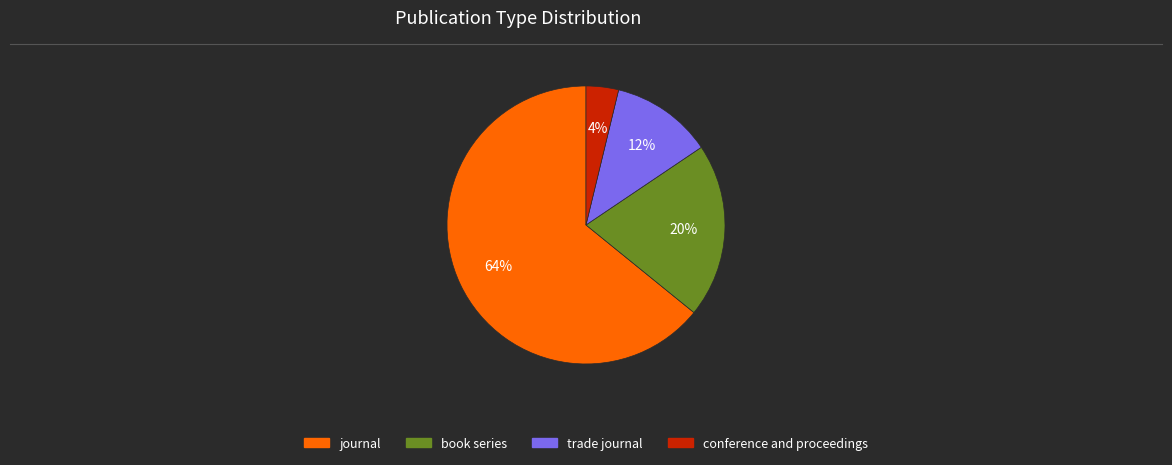

Does journal account for over 50% of the chart?

Yes